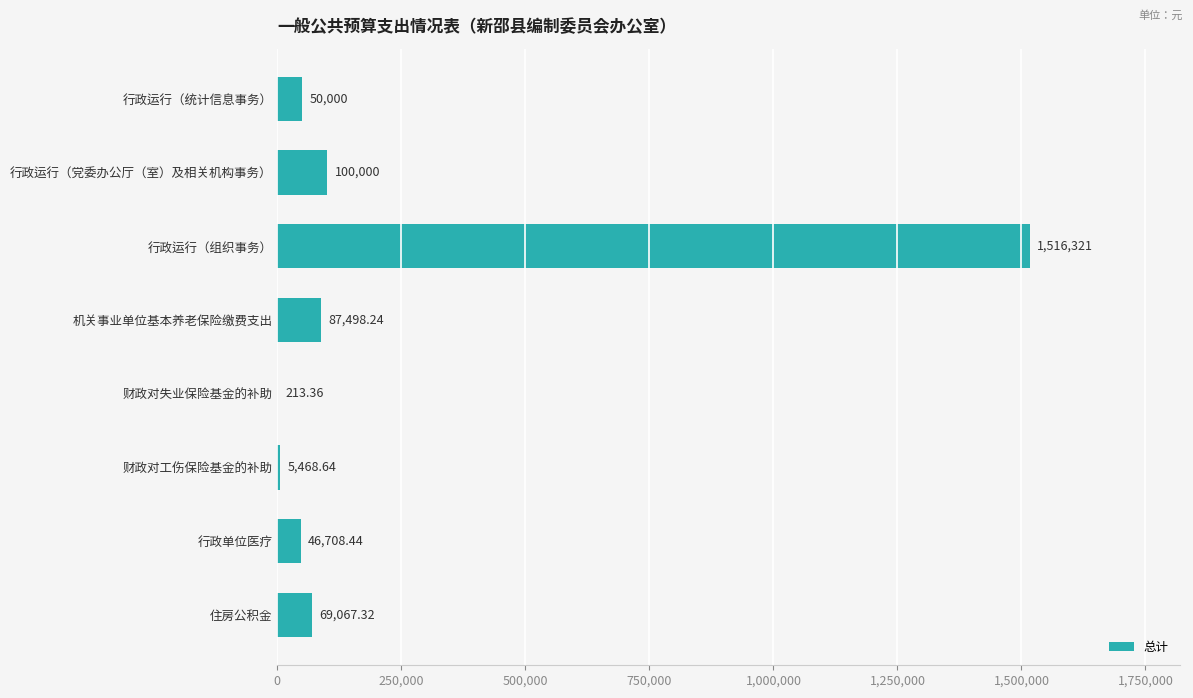

What is the sum of the values at 行政运行（党委办公厅（室）及相关机构事务） and 住房公积金?

169067.3